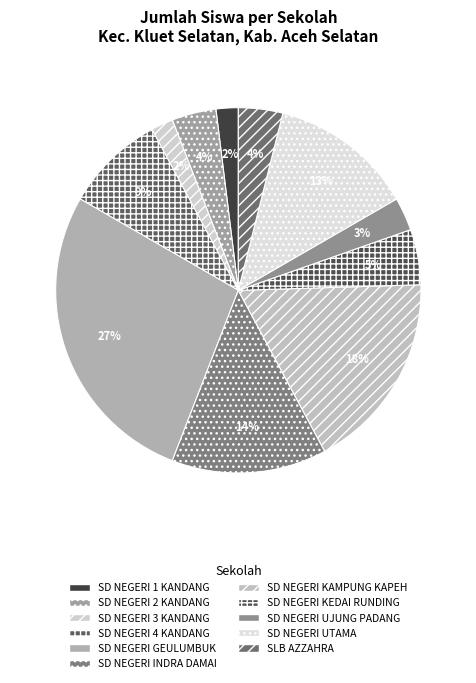

Is there a majority slice in this chart?

No